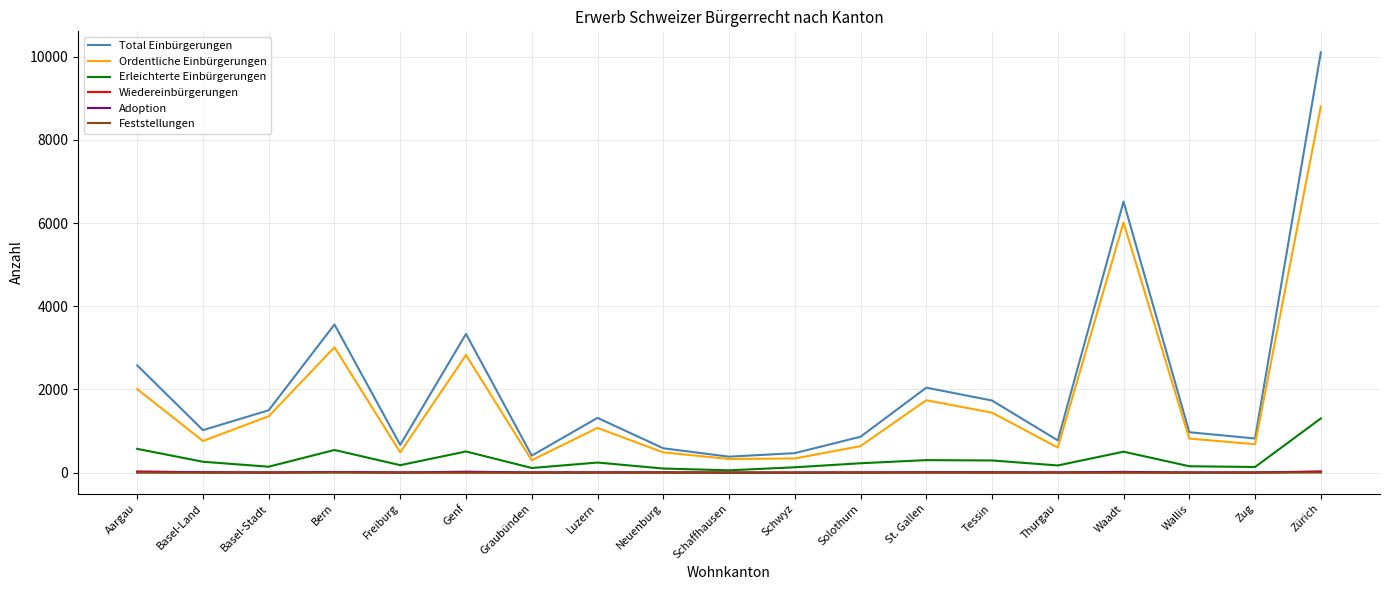

What is the sum of the Adoption values at Thurgau and Solothurn?

4